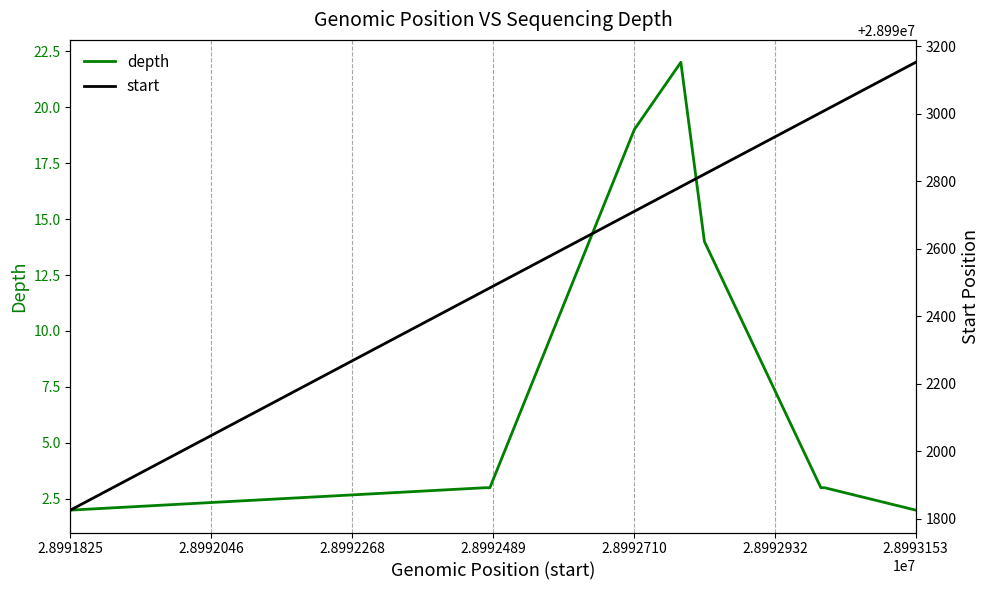

What is the maximum value for start?

28993153